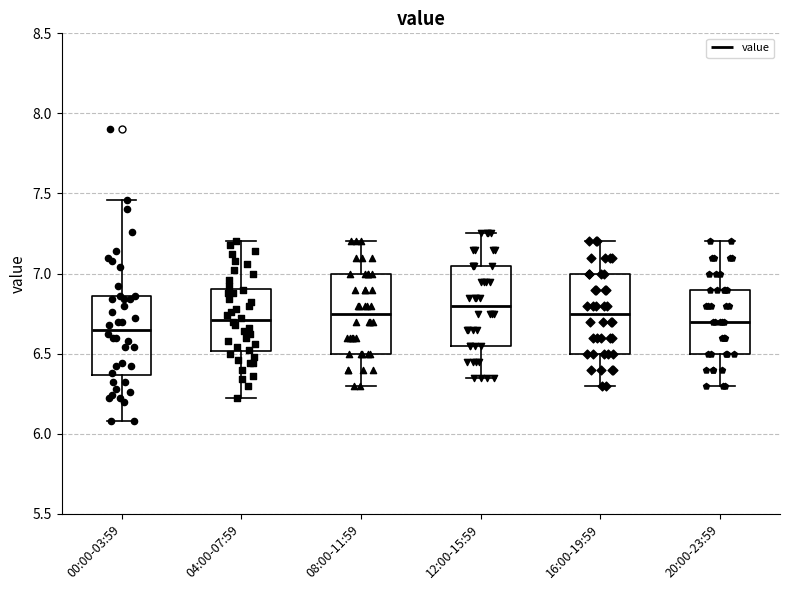

Reading left to right, read every box against the y-axis: the position of its median line, the range the box covers, and the ends of its whiskers. The values are not printed on the chart, so give them approximately, as read against the axis.

00:00-03:59: median 6.65, box 6.35 to 6.85, whiskers 6.10 to 7.45
04:00-07:59: median 6.70, box 6.50 to 6.90, whiskers 6.20 to 7.20
08:00-11:59: median 6.75, box 6.50 to 7.00, whiskers 6.30 to 7.20
12:00-15:59: median 6.80, box 6.55 to 7.05, whiskers 6.35 to 7.25
16:00-19:59: median 6.75, box 6.50 to 7.00, whiskers 6.30 to 7.20
20:00-23:59: median 6.70, box 6.50 to 6.90, whiskers 6.30 to 7.20